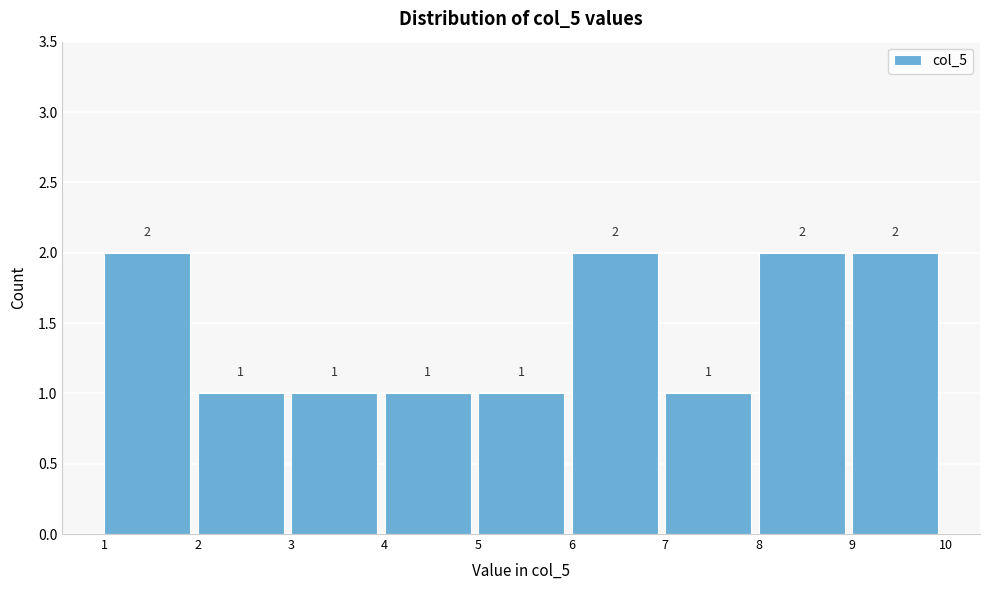

Reading left to right, transcribe this chart: for each bar, give the range it covers on the x-axis and its height.

1 to 2: 2
2 to 3: 1
3 to 4: 1
4 to 5: 1
5 to 6: 1
6 to 7: 2
7 to 8: 1
8 to 9: 2
9 to 10: 2